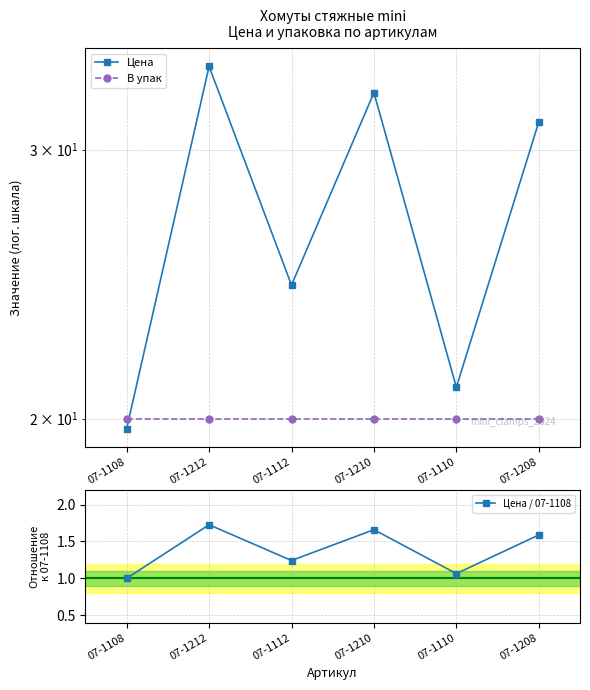

What is the difference between the maximum and minimum values in the Цена series?

14.3